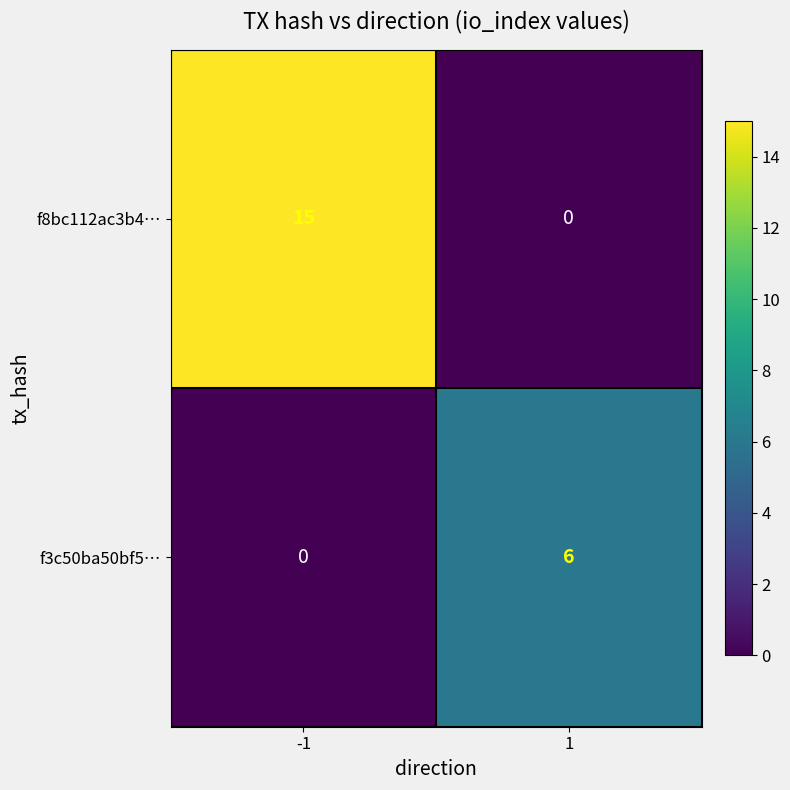

What is the average value of the f8bc112ac3b4… series?

8